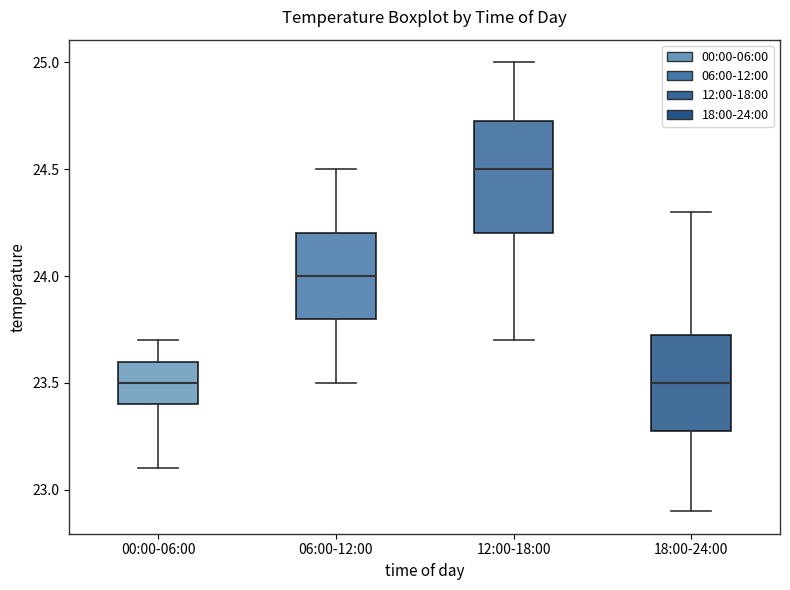

Reading left to right, read every box against the y-axis: the position of its median line, the range the box covers, and the ends of its whiskers. The values are not printed on the chart, so give them approximately, as read against the axis.

00:00-06:00: median 23.50, box 23.40 to 23.60, whiskers 23.10 to 23.70
06:00-12:00: median 24.00, box 23.80 to 24.20, whiskers 23.50 to 24.50
12:00-18:00: median 24.50, box 24.20 to 24.75, whiskers 23.70 to 25.00
18:00-24:00: median 23.50, box 23.30 to 23.75, whiskers 22.90 to 24.30